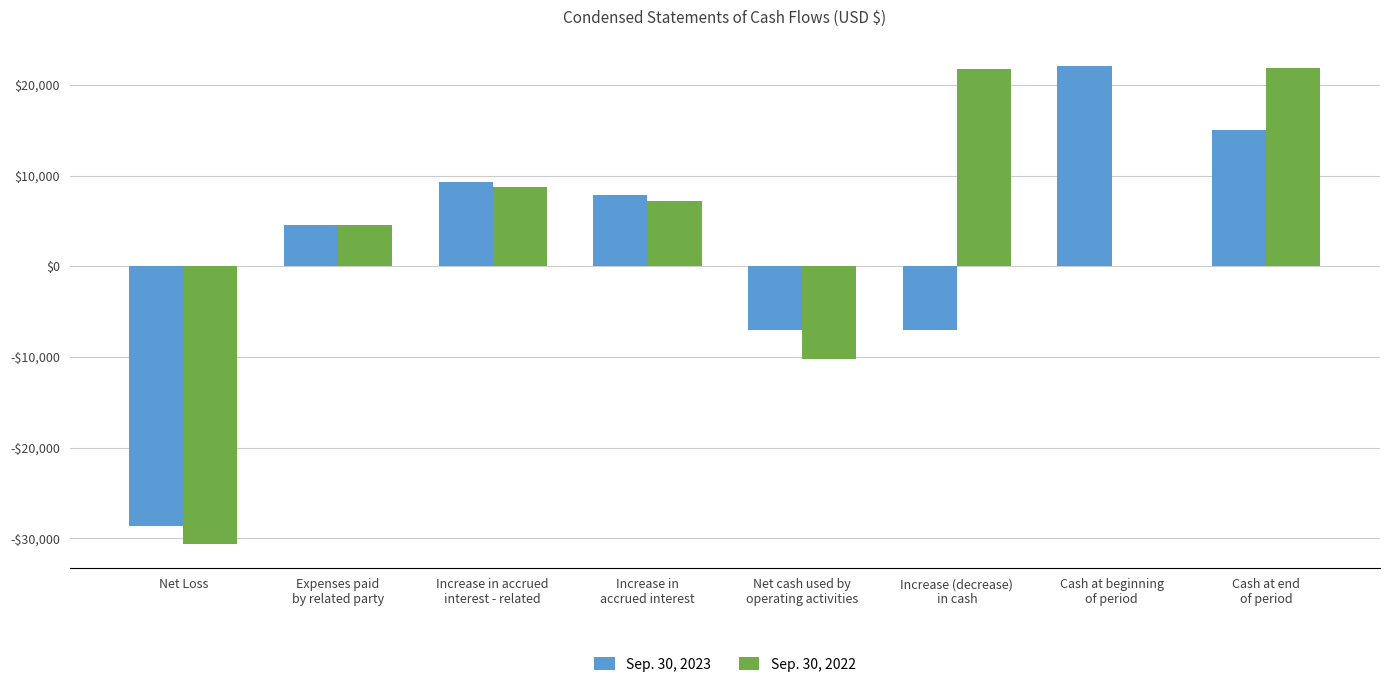

What are all the series names shown in the legend?

Sep. 30, 2023, Sep. 30, 2022